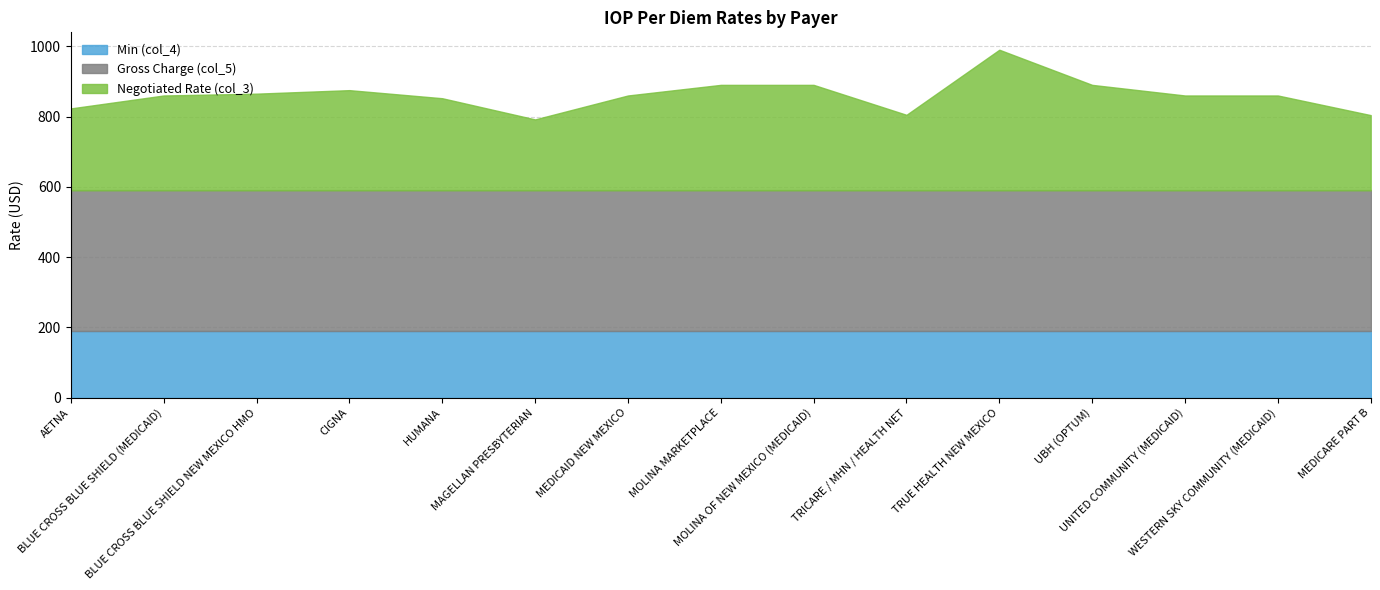

Which series has the largest total across all categories?

Gross Charge (col_5)